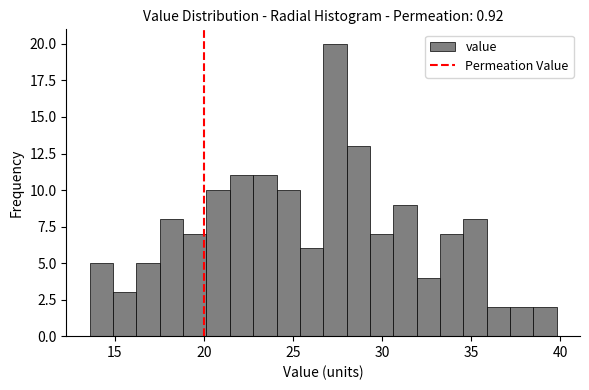

Read against the x-axis, roughly where is the centre of the tallest bar?

27.5